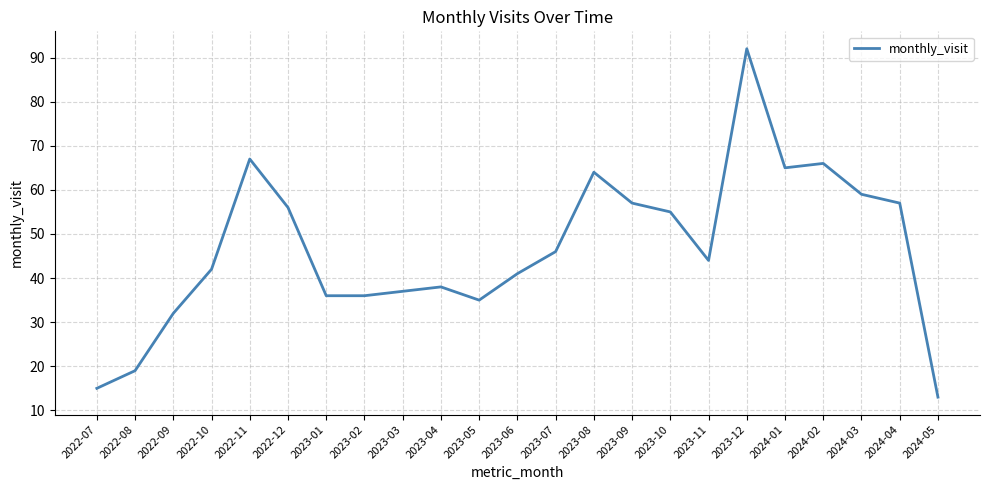

What position from the right is 2023-01?

17